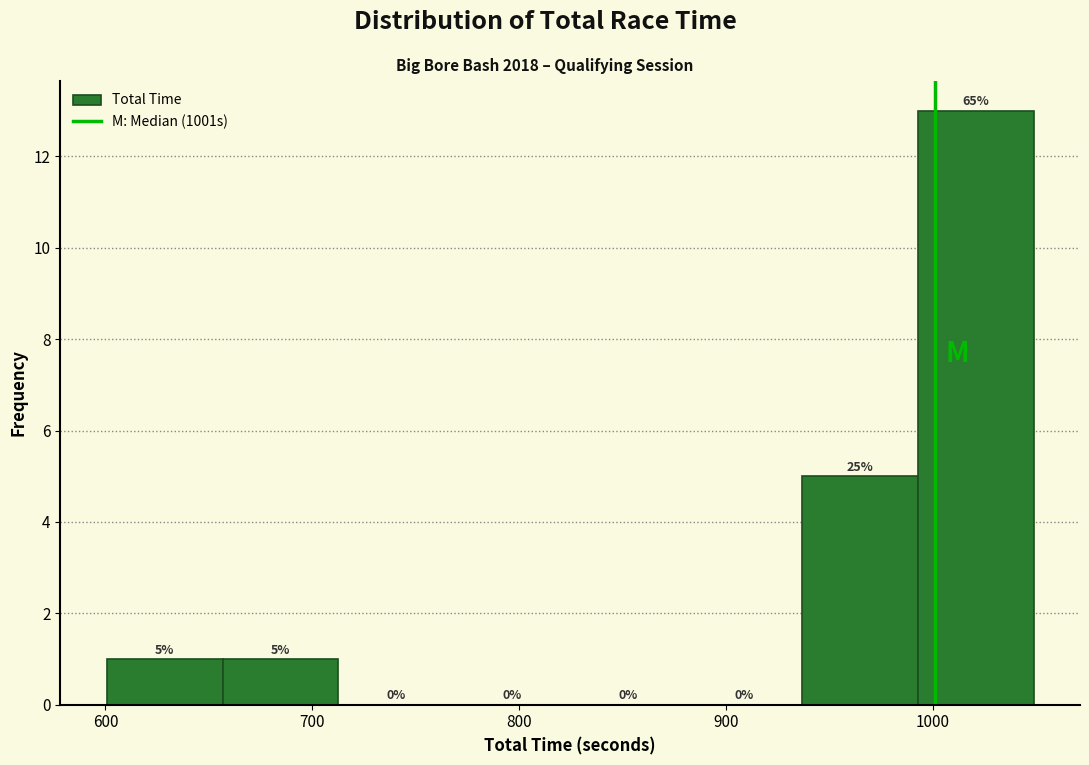

Which range on the x-axis has the tallest bar?

990 to 1050